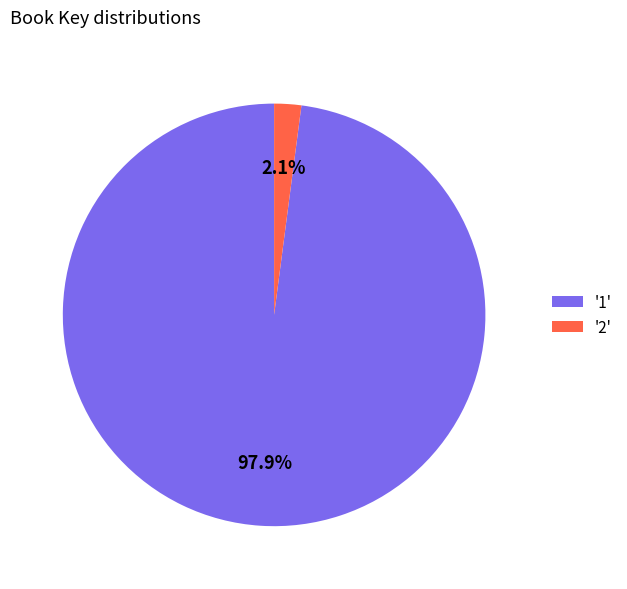

Combined, what portion of the pie is '1' and '2'?

100.0%